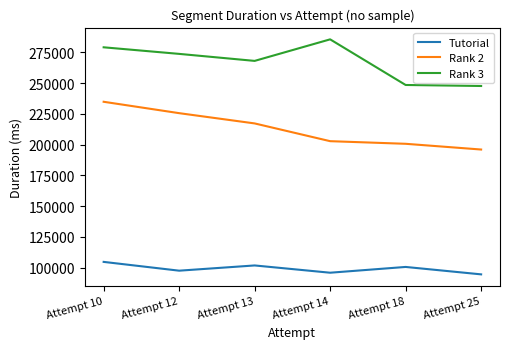

Which category has the highest value across all series?

Attempt 14